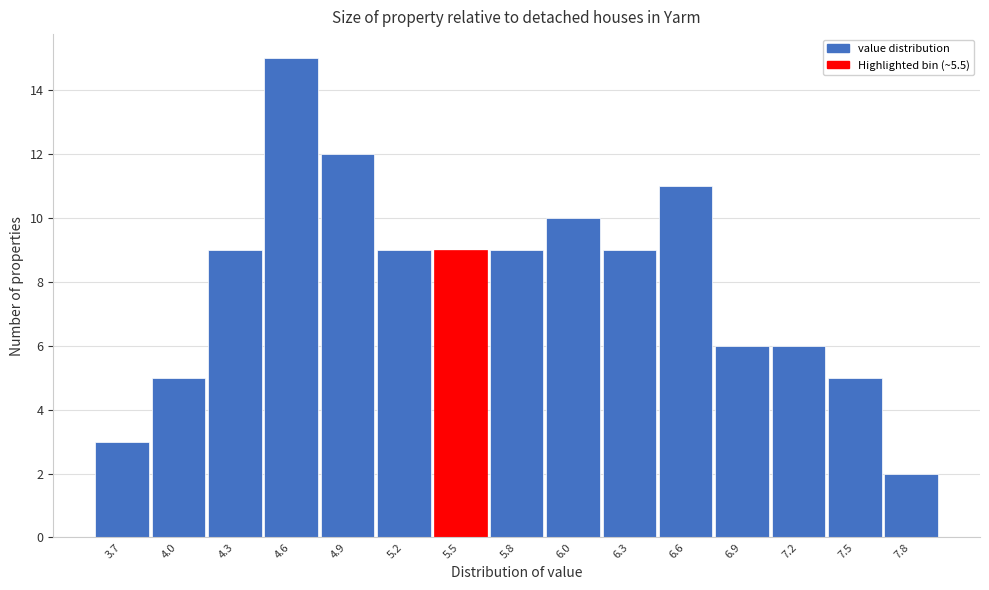

Reading right to left, transcribe all the data shown in this chart.

2	5	6	6	11	9	10	9	9	9	12	15	9	5	3